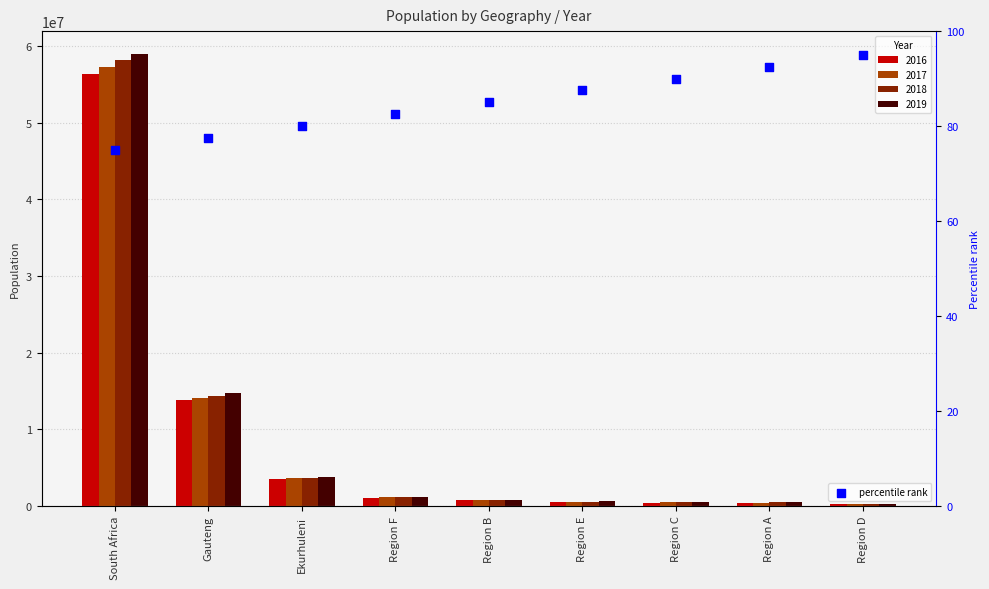

What is the change in value from Region A to Region D?

+2.5